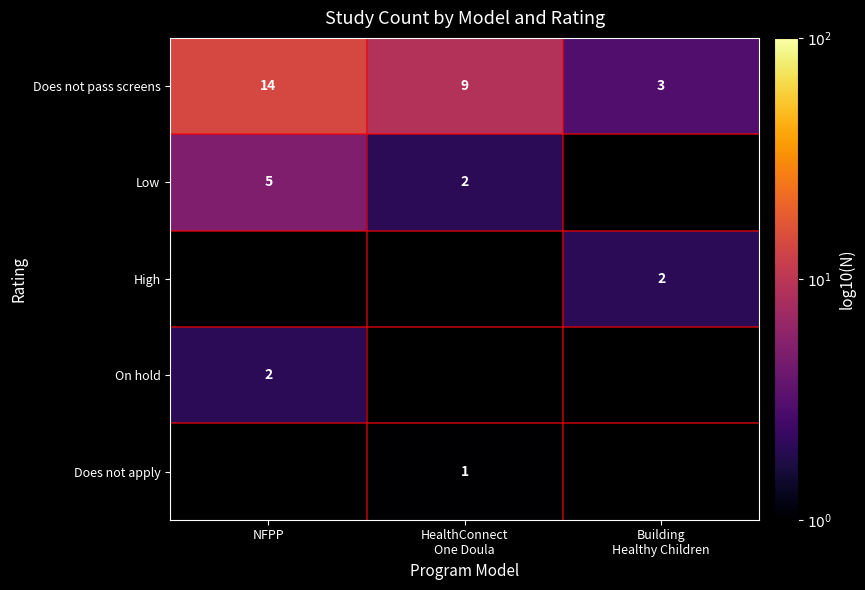

Between Building
Healthy Children and HealthConnect
One Doula, which is larger?

HealthConnect
One Doula